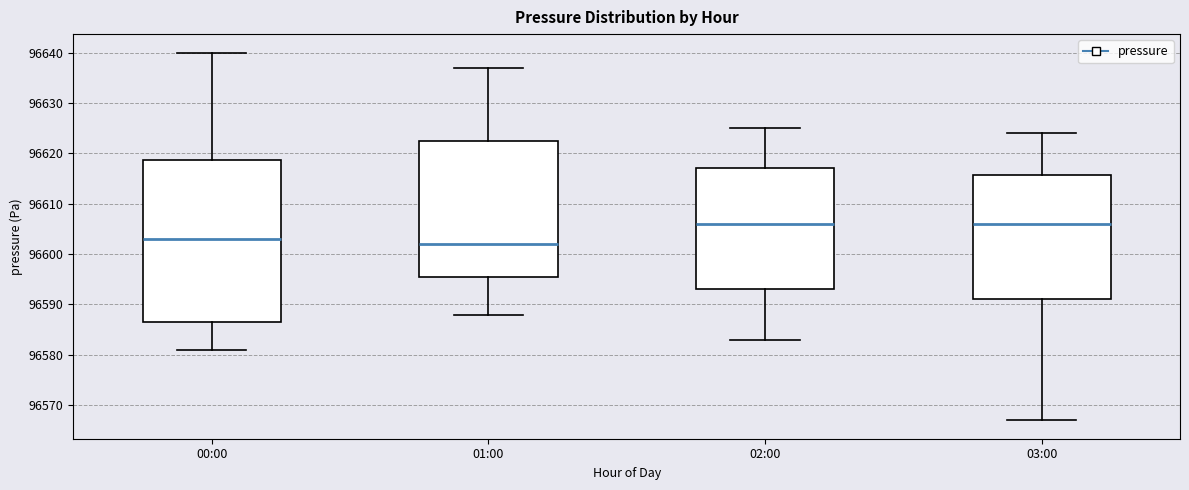

Comparing the boxes themselves (not the whiskers), which one is the tallest?

00:00